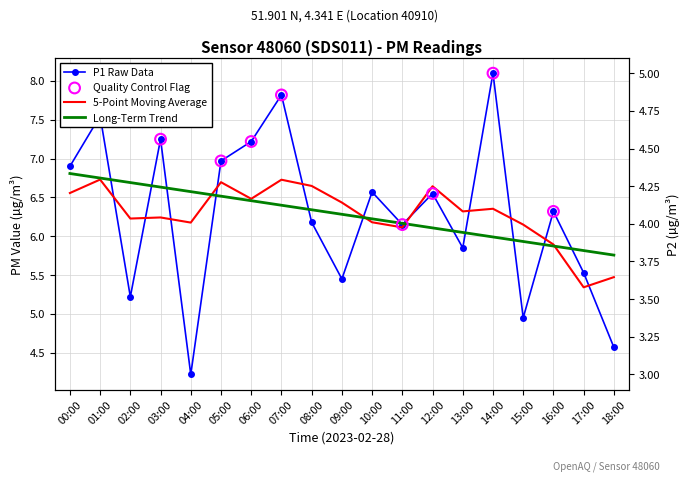

What is the total value across all series at 00:00?

11.5